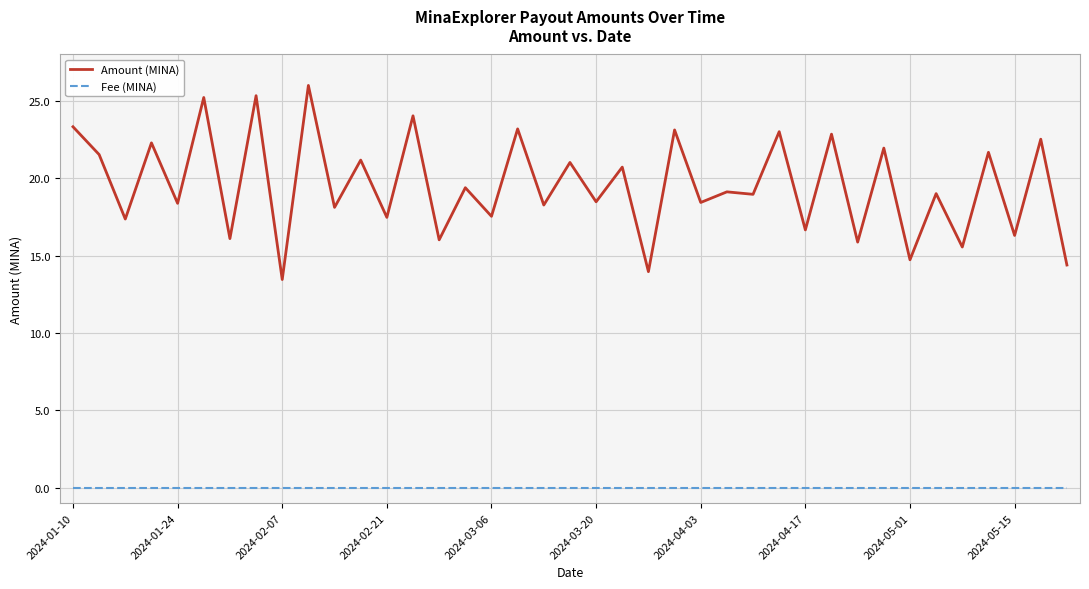

Which series has the largest total across all categories?

Amount (MINA)